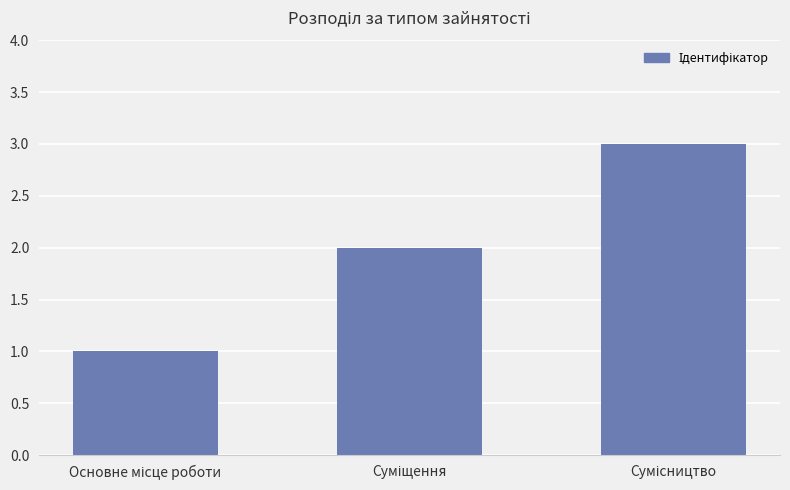

How many values are between 1 and 3?

3